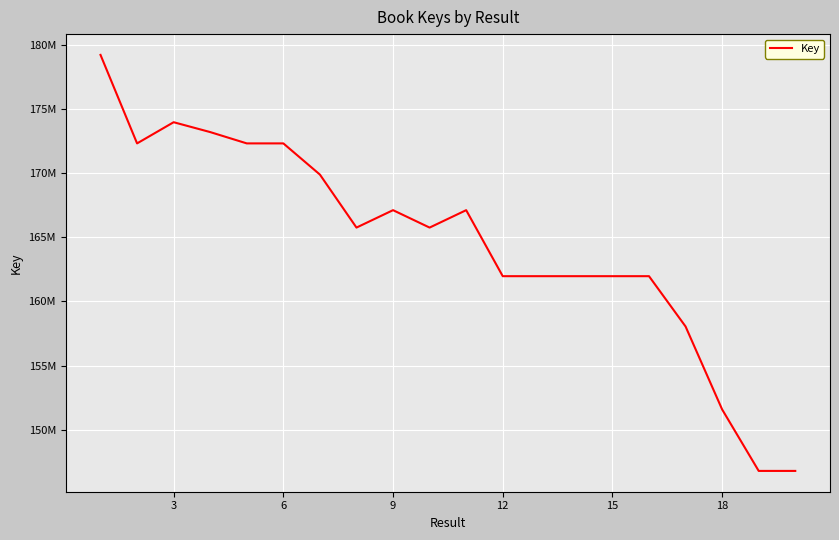

Does the chart display data point markers on the line(s)?

No